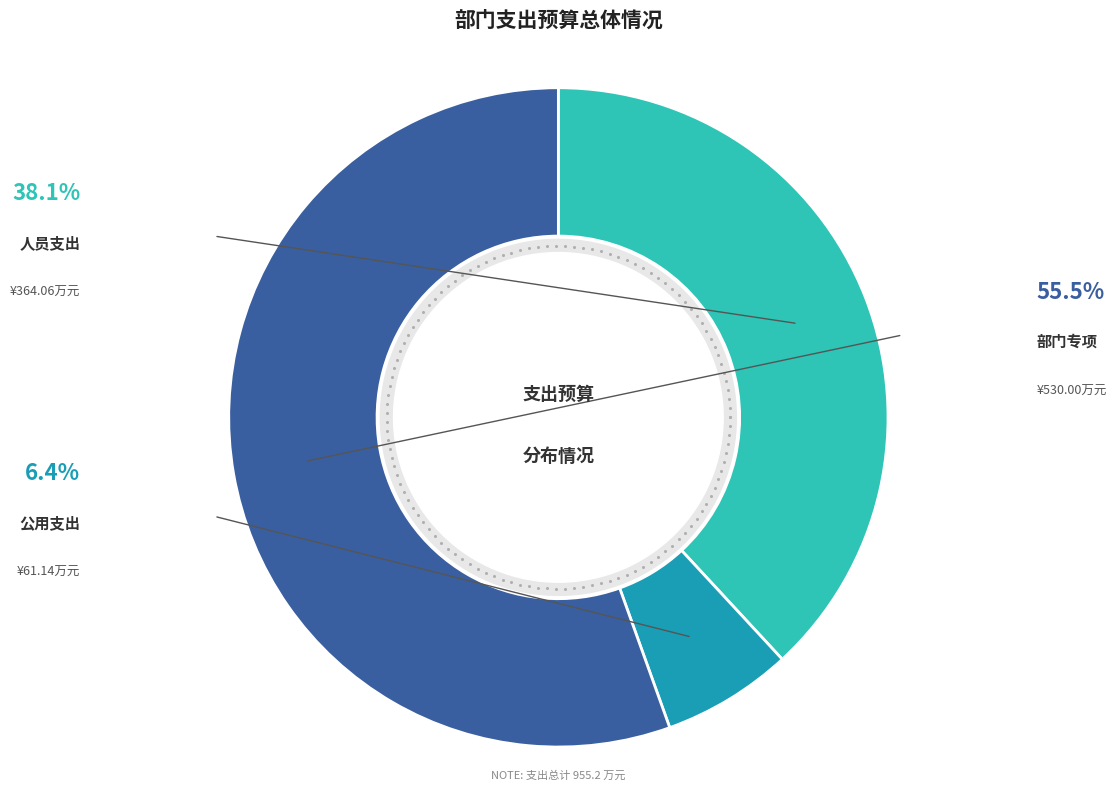

Combined, what portion of the pie is 部门专项 and 人员支出?

93.6%